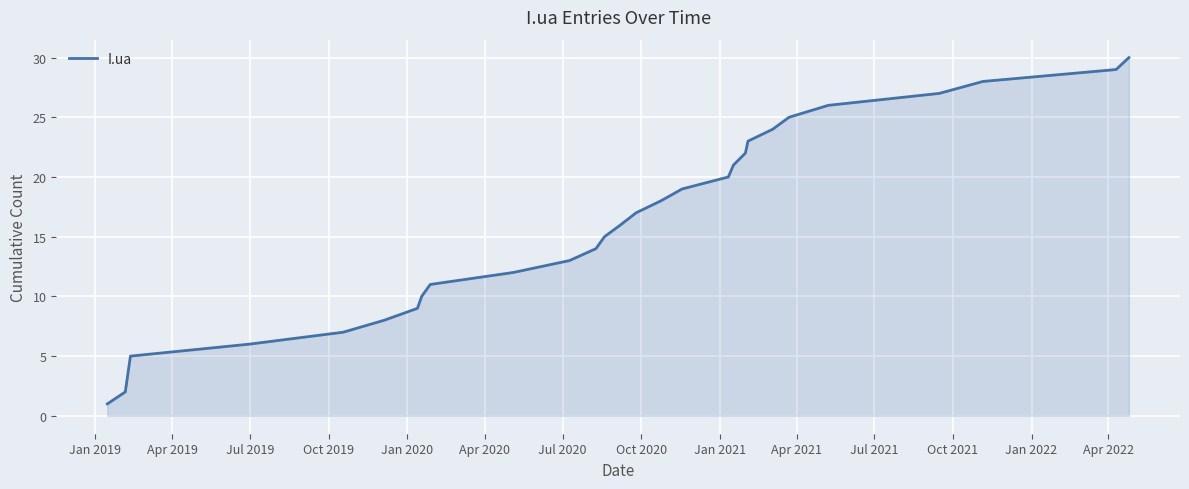

What is the difference between the maximum and minimum values?

29